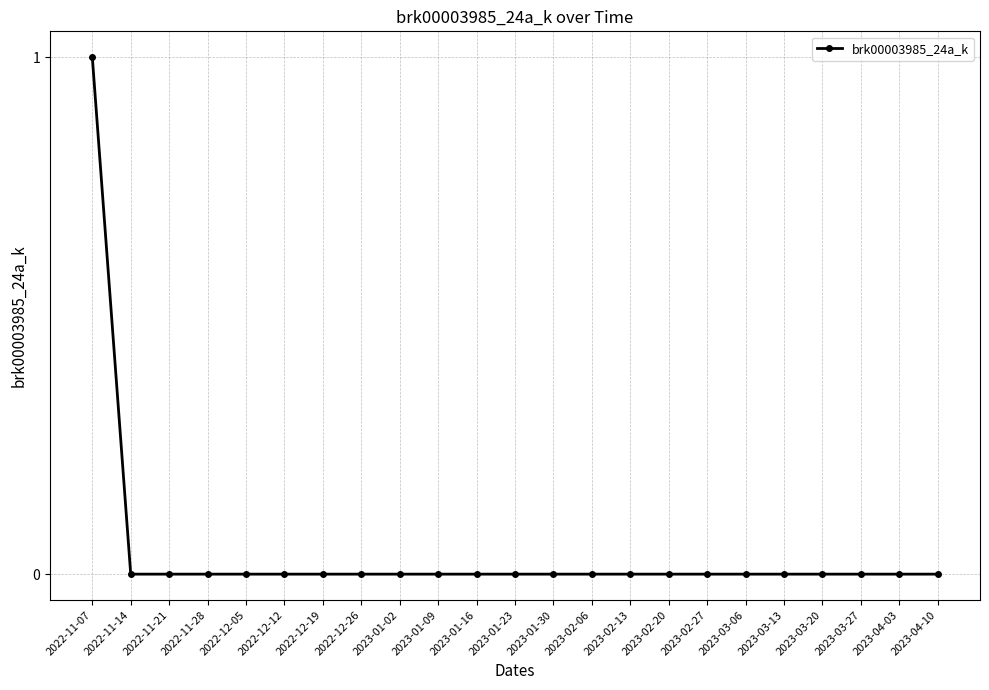

Reading left to right, extract all data points from this chart.

2022-11-07=1	2022-11-14=0	2022-11-21=0	2022-11-28=0	2022-12-05=0	2022-12-12=0	2022-12-19=0	2022-12-26=0	2023-01-02=0	2023-01-09=0	2023-01-16=0	2023-01-23=0	2023-01-30=0	2023-02-06=0	2023-02-13=0	2023-02-20=0	2023-02-27=0	2023-03-06=0	2023-03-13=0	2023-03-20=0	2023-03-27=0	2023-04-03=0	2023-04-10=0